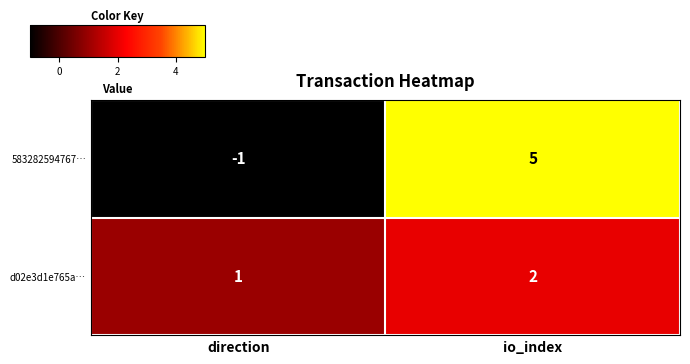

Read the 583282594767… value at io_index.

5